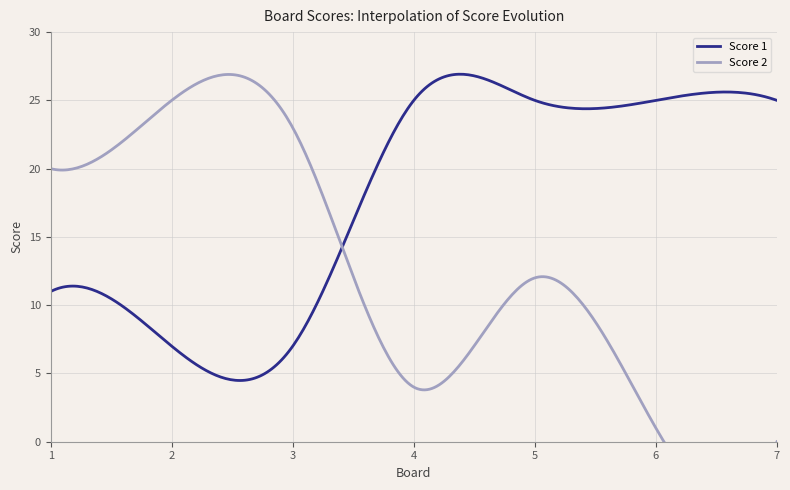

How many Score 1 values are between 7 and 25?

7